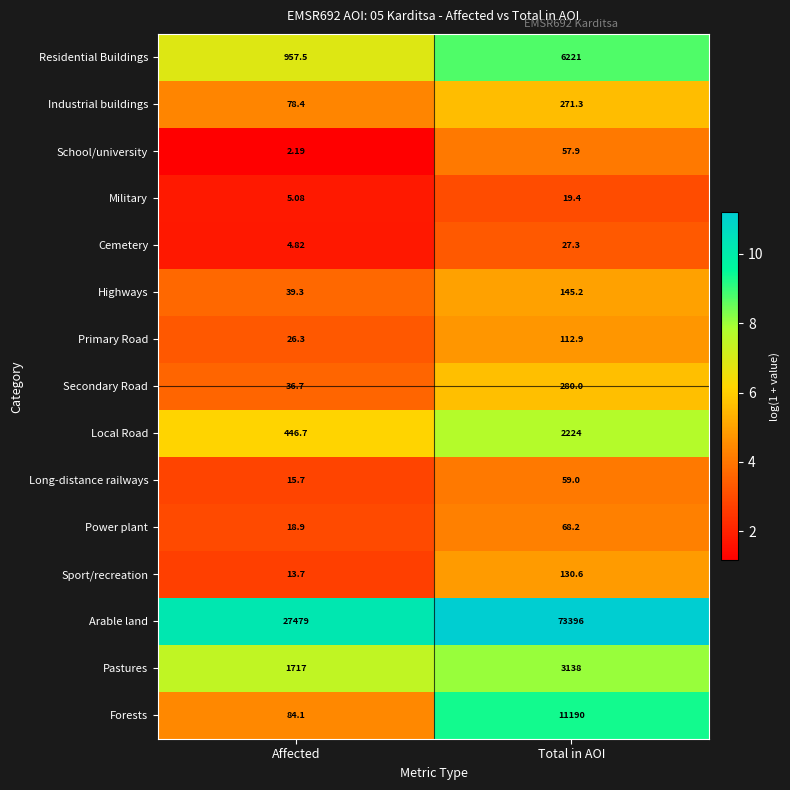

Which series changed the most between Affected and Total in AOI?

Arable land